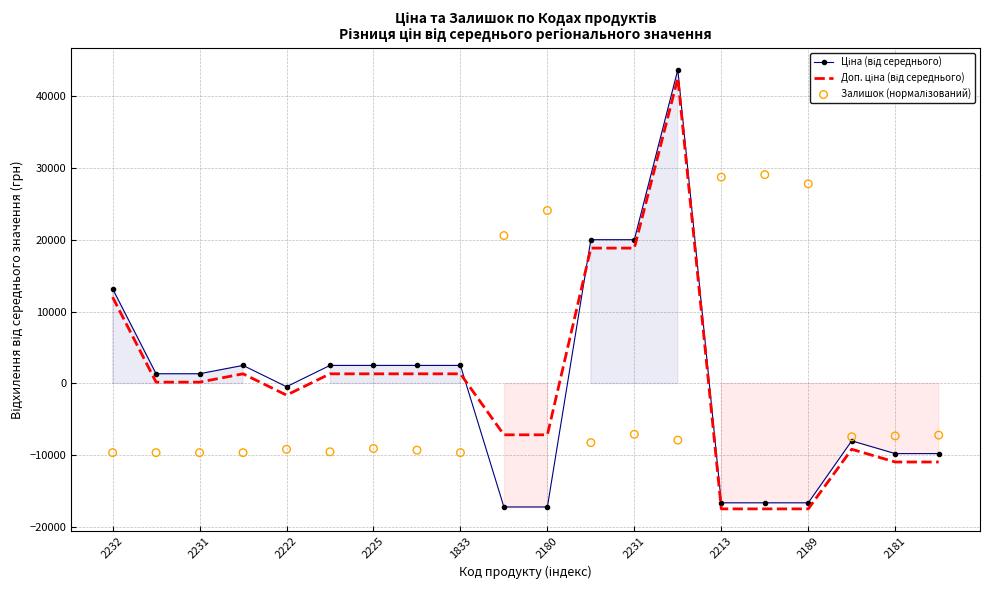

Which series reaches the minimum Y coordinate?

Доп. ціна (від середнього)